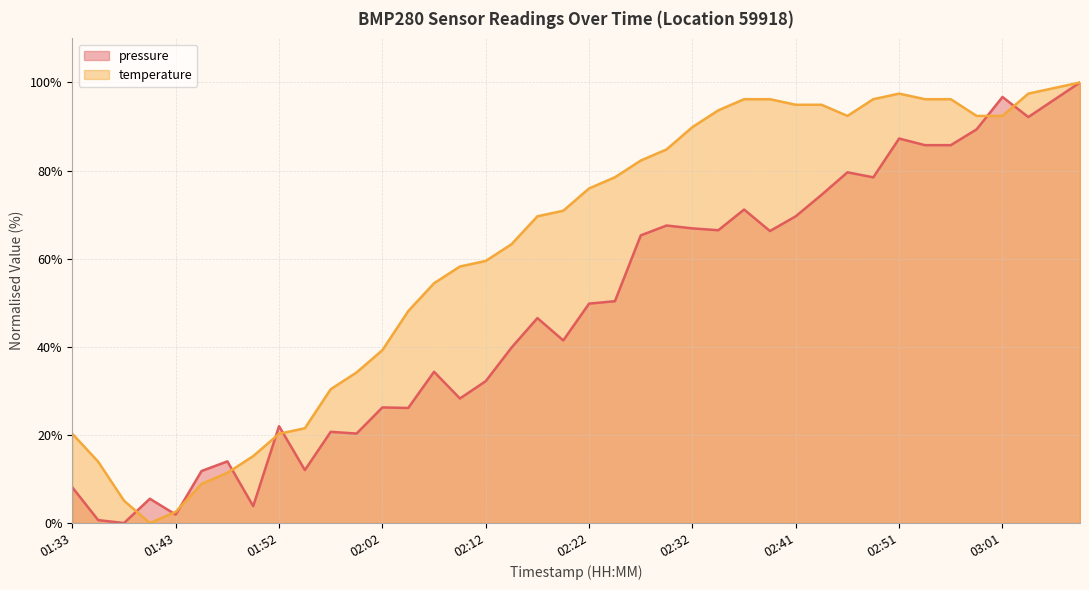

What are all the series names shown in the legend?

pressure, temperature